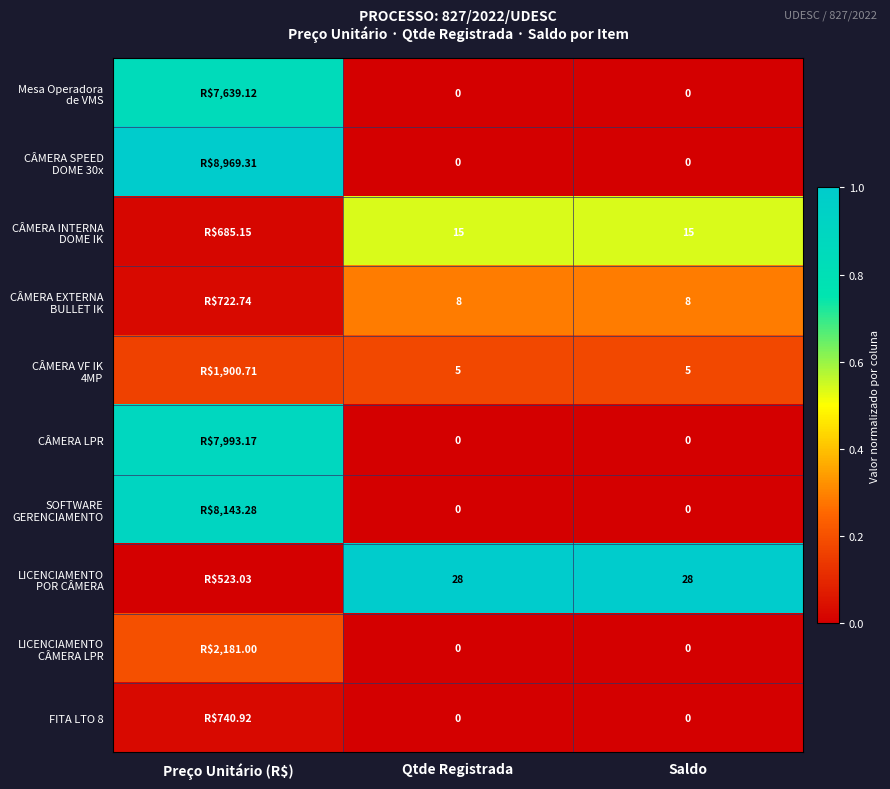

At which label does Mesa Operadora de VMS reach its peak?

Preço Unitário (R$)